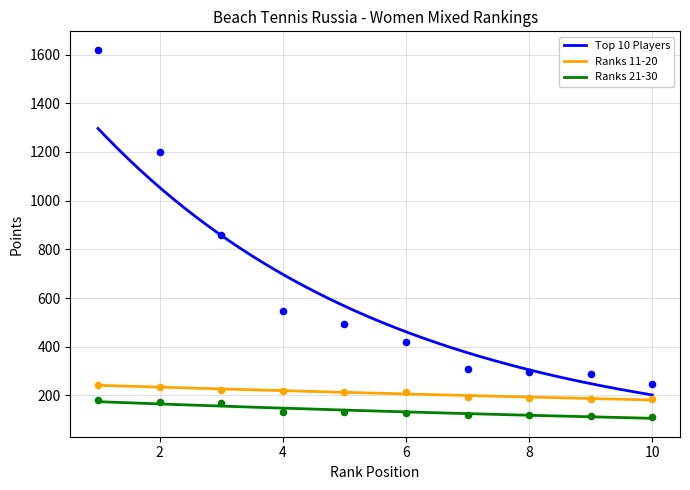

What are all the series names shown in the legend?

Top 10 Players, Ranks 11-20, Ranks 21-30